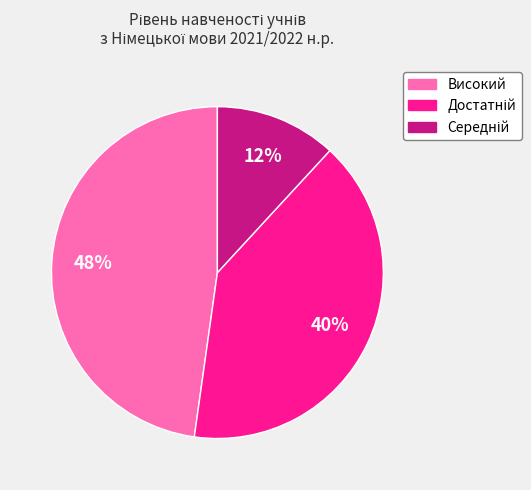

How many segments does this pie chart have?

3